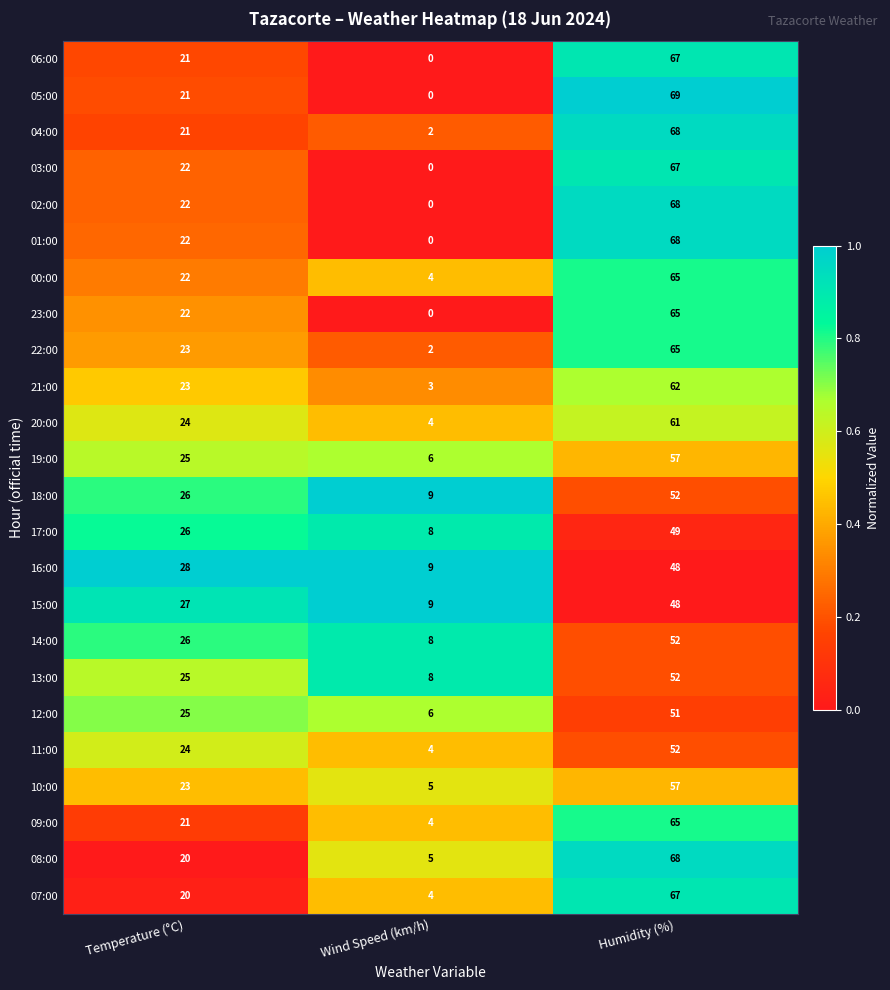

What is the sum of the 13:00 values at Humidity (%) and Temperature (°C)?

77